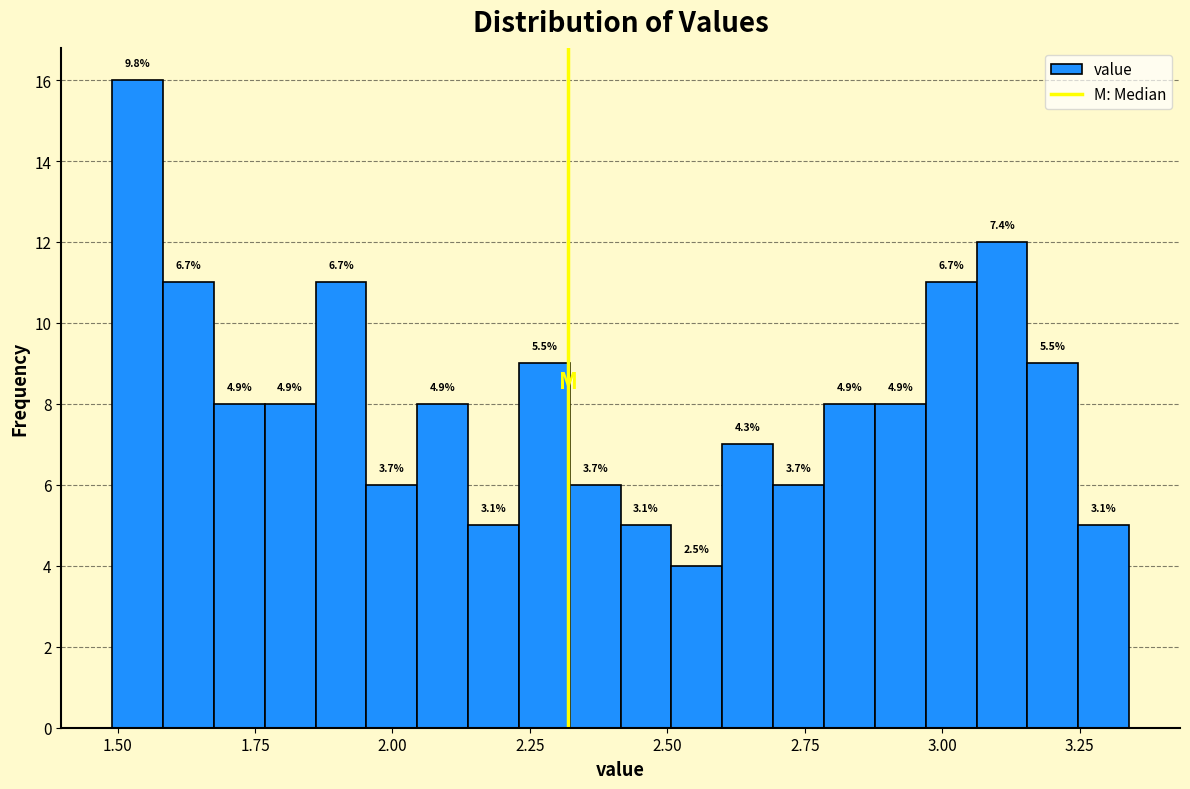

Read against the x-axis, roughly where is the centre of the tallest bar?

1.55